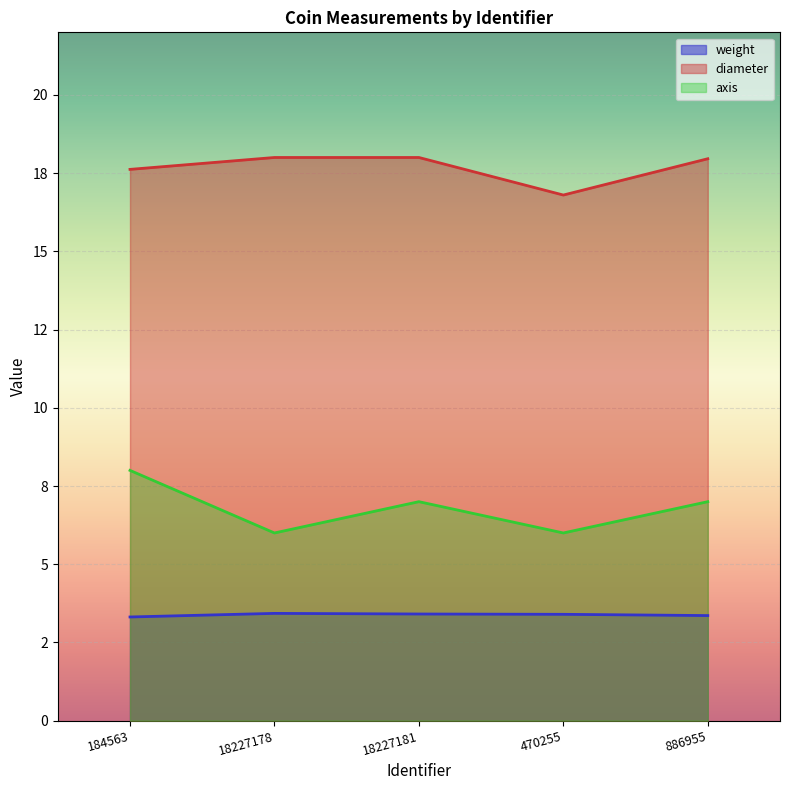

At which category does diameter reach its first local valley?

470255